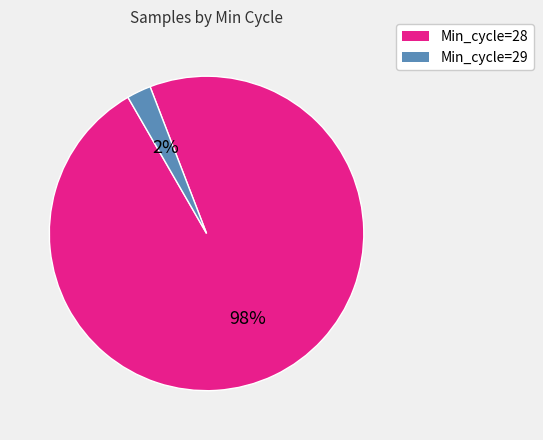

To the nearest percent, what percentage of the pie is Min_cycle=28?

98%